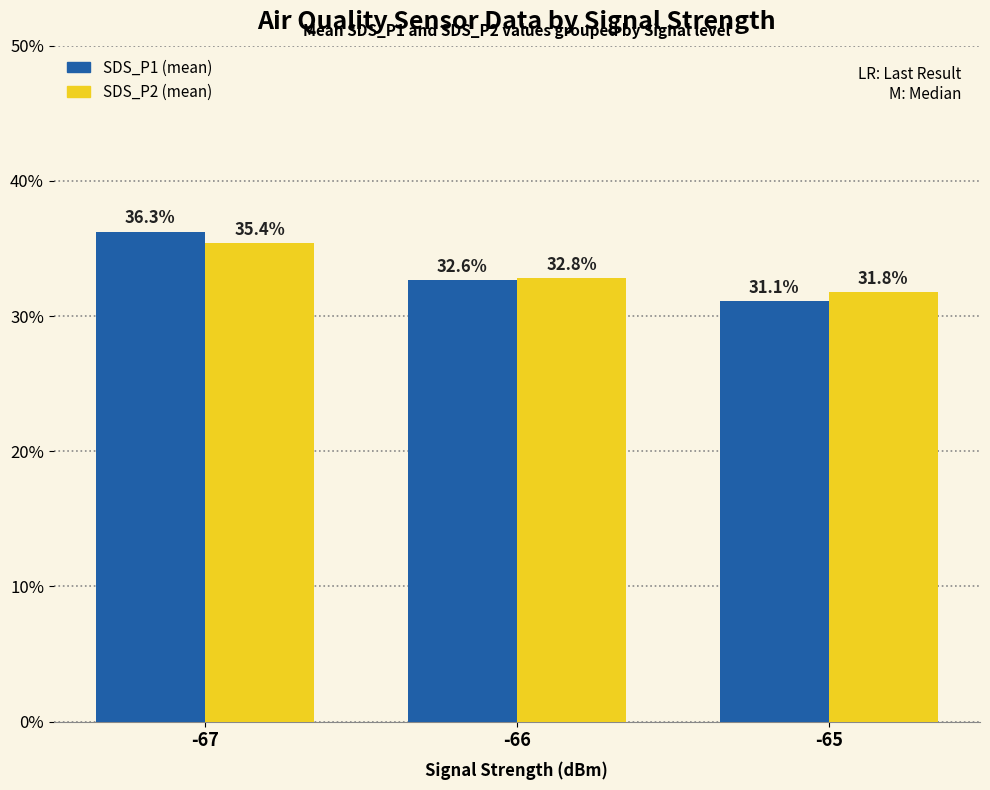

Reading left to right, transcribe all the data shown in this chart.

SDS_P1: -67=36.3	-66=32.6	-65=31.1
SDS_P2: -67=35.4	-66=32.8	-65=31.8